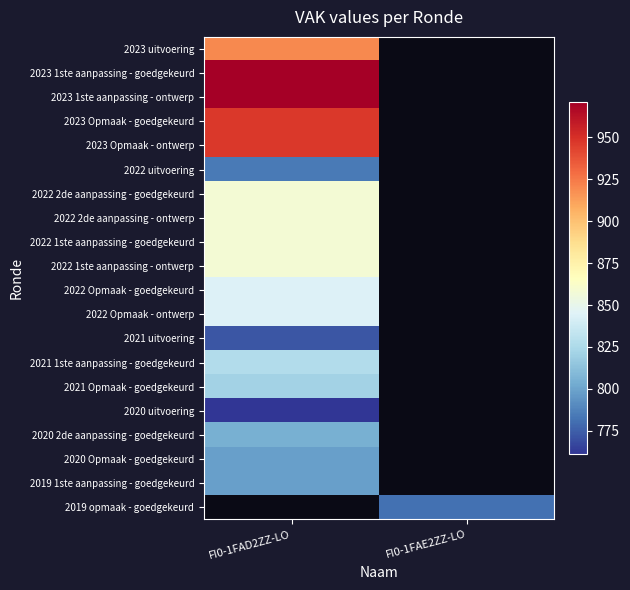

Is the value of 2022 2de aanpassing - ontwerp at FI0-1FAD2ZZ-LO greater than the value of 2022 Opmaak - goedgekeurd at FI0-1FAD2ZZ-LO?

Yes